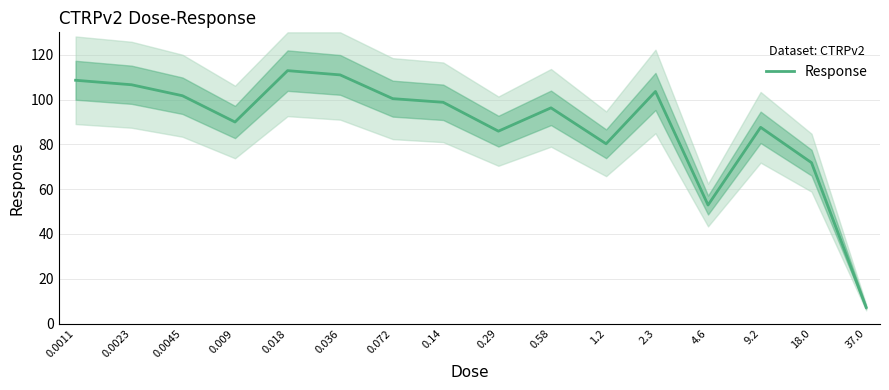

Which has a higher value, 0.14 or 37.0?

0.14